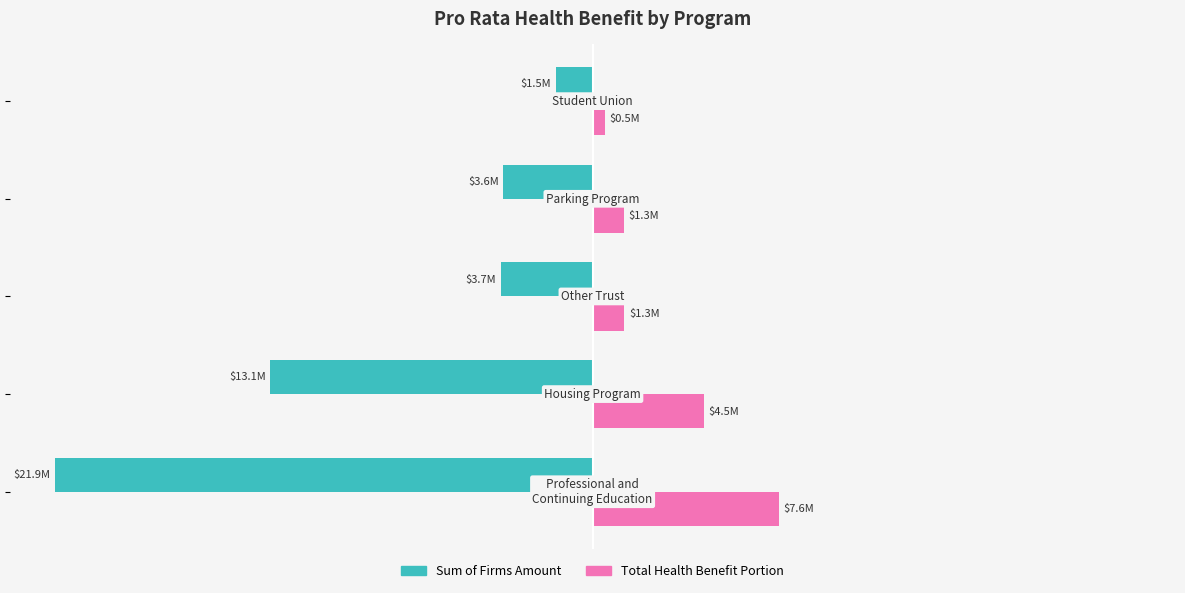

What position from the left is −20?

4